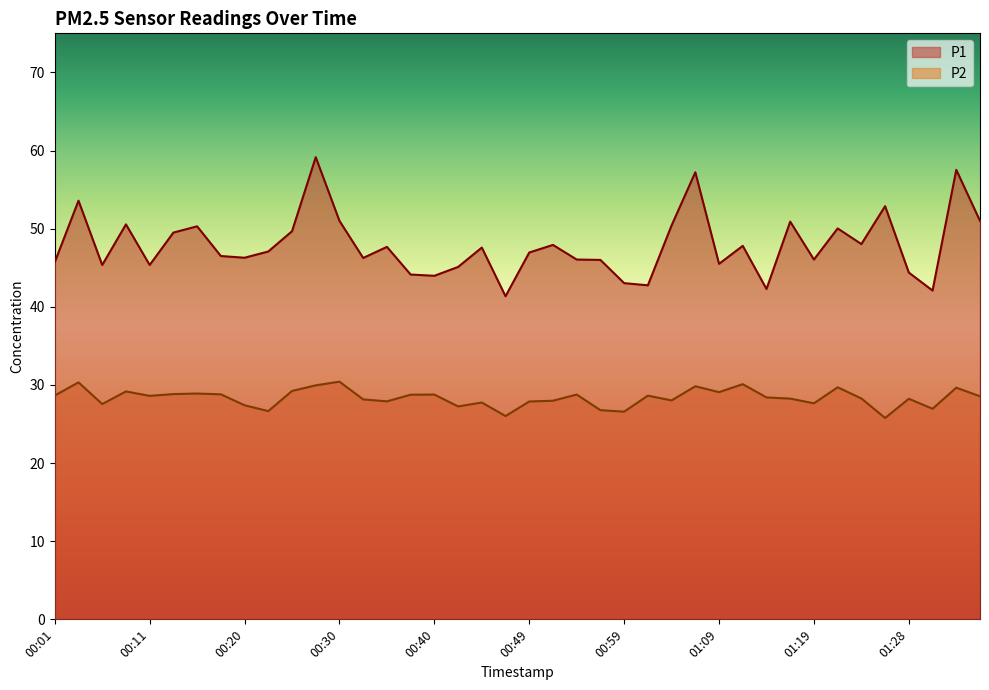

Reading right to left, what are all the values shown in this chart?

P1: 01:36=51.0	01:33=57.5	01:31=42.1	01:28=44.4	01:26=52.9	01:24=48.0	01:21=50.0	01:19=46.0	01:16=50.9	01:14=42.3	01:11=47.8	01:09=45.5	01:06=57.2	01:04=50.4	01:02=42.8	00:59=43.0	00:57=46.0	00:54=46.0	00:52=47.9	00:49=47.0	00:47=41.4	00:45=47.6	00:42=45.1	00:40=44.0	00:37=44.1	00:35=47.7	00:32=46.2	00:30=51.0	00:28=59.1	00:25=49.7	00:23=47.1	00:20=46.3	00:18=46.5	00:15=50.3	00:13=49.5	00:11=45.4	00:08=50.5	00:06=45.4	00:03=53.6	00:01=45.7
P2: 01:36=28.6	01:33=29.6	01:31=26.9	01:28=28.2	01:26=25.8	01:24=28.3	01:21=29.7	01:19=27.6	01:16=28.2	01:14=28.4	01:11=30.1	01:09=29.1	01:06=29.8	01:04=28.0	01:02=28.6	00:59=26.6	00:57=26.8	00:54=28.8	00:52=28.0	00:49=27.9	00:47=26.0	00:45=27.8	00:42=27.2	00:40=28.8	00:37=28.8	00:35=27.9	00:32=28.1	00:30=30.4	00:28=29.9	00:25=29.2	00:23=26.6	00:20=27.4	00:18=28.8	00:15=28.9	00:13=28.8	00:11=28.6	00:08=29.2	00:06=27.6	00:03=30.3	00:01=28.6